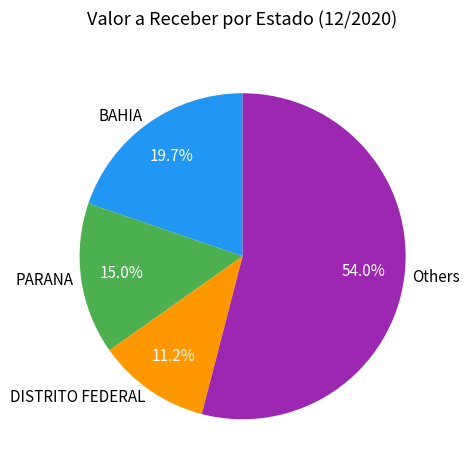

What percentage do Others and PARANA together represent?

69.1%